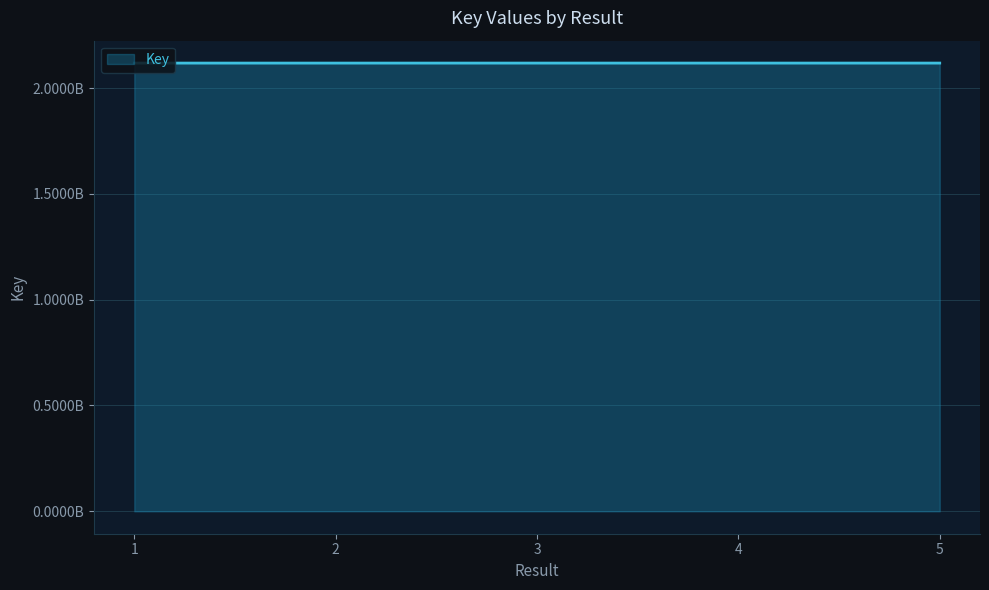

List the labels in order of value, smallest first.

1, 2, 5, 3, 4